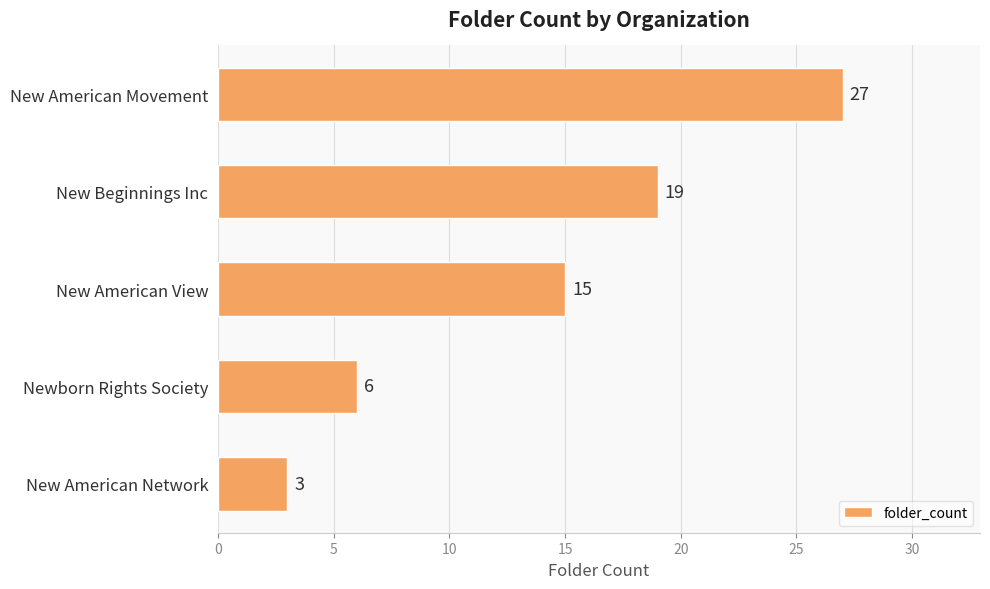

Reading bottom to top, extract all data points from this chart.

New American Network=3	Newborn Rights Society=6	New American View=15	New Beginnings Inc=19	New American Movement=27